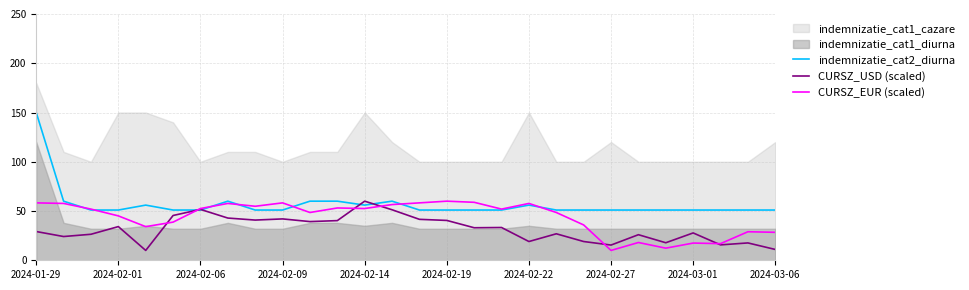

True or false: CURSZ_EUR (scaled) has a value of 87.0 at 2024-02-09.

False